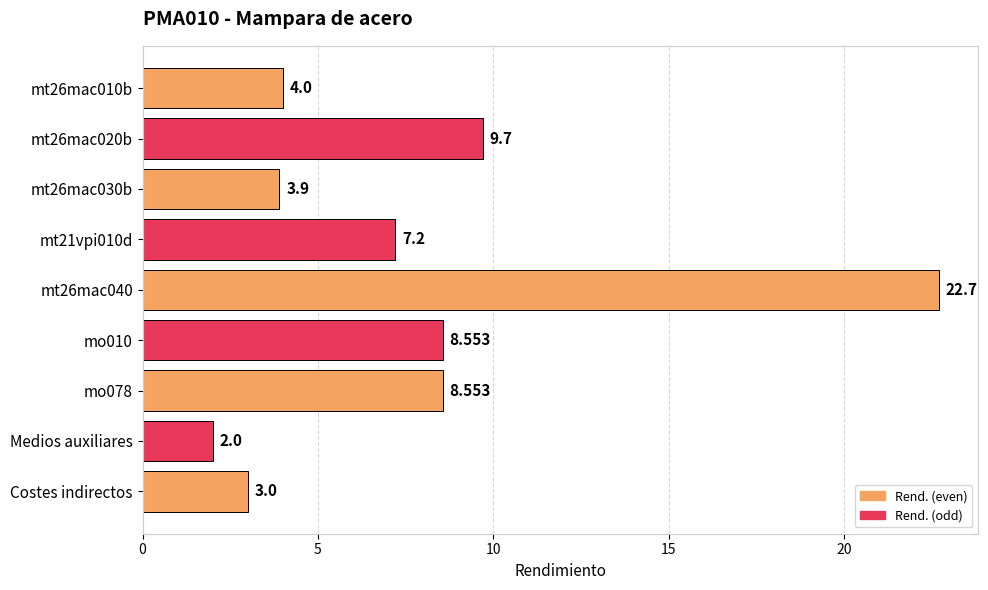

Which category has the lowest value across all series?

Medios auxiliares